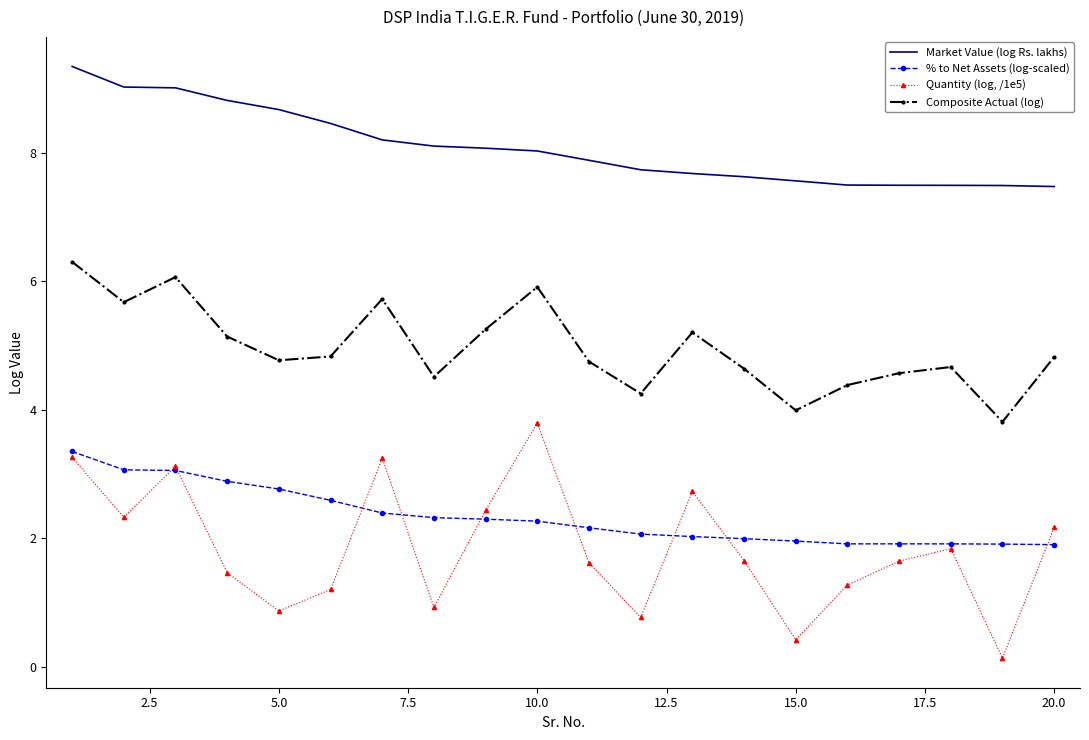

How many series are shown in this chart?

4